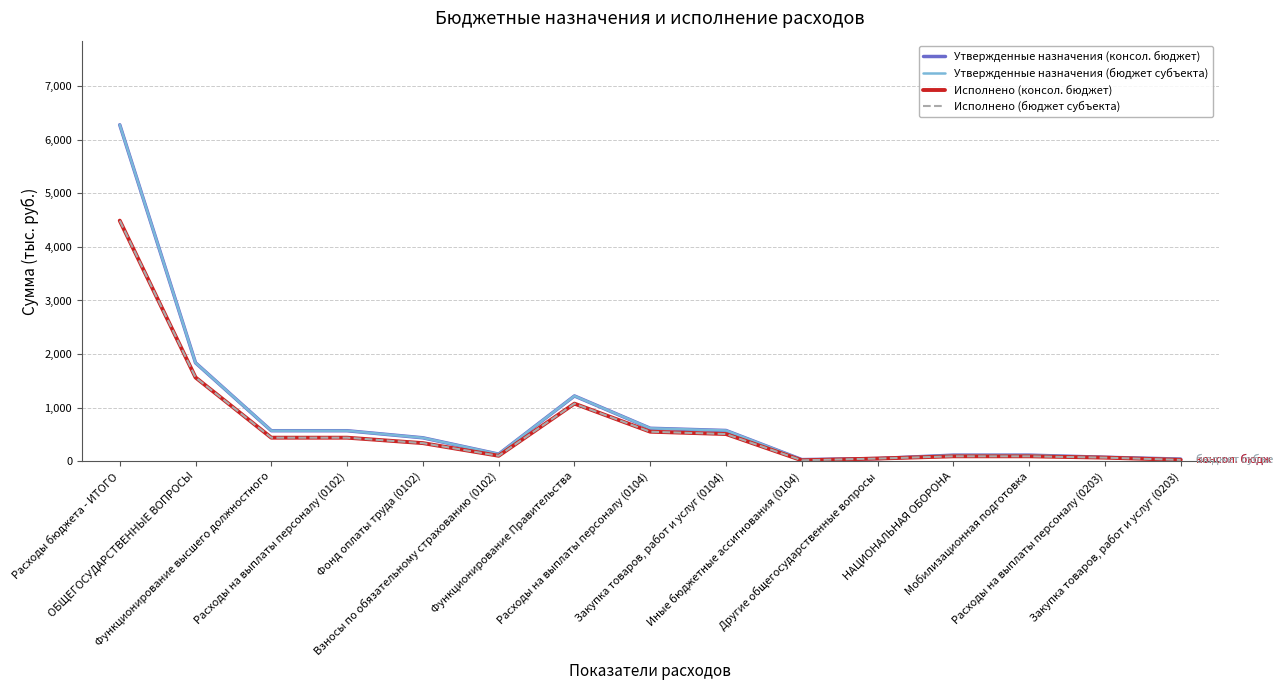

Where does the Утвержденные назначения (бюджет субъекта) series first go above 437000?

Расходы бюджета - ИТОГО